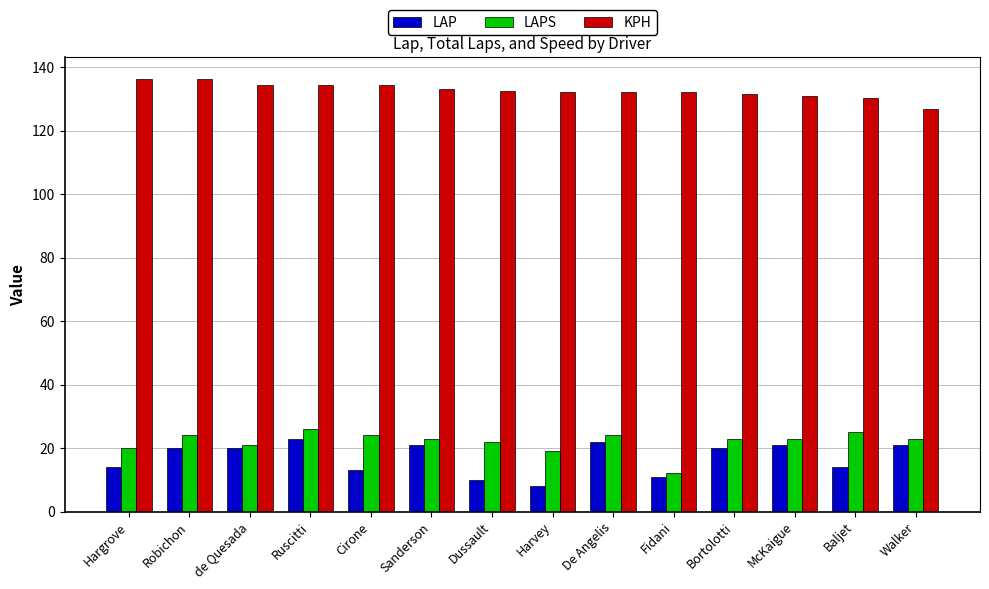

What is the label of the 7th bar from the right?

Harvey